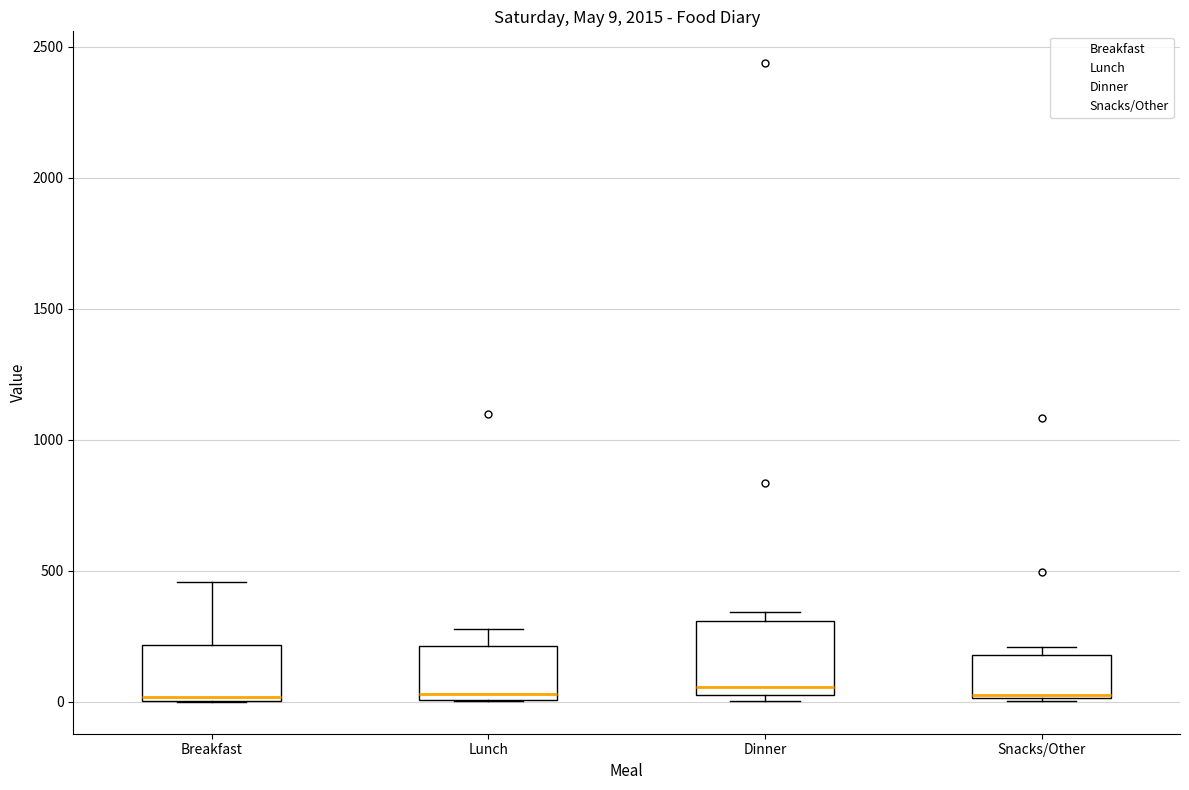

Comparing the boxes themselves (not the whiskers), which one is the tallest?

Dinner